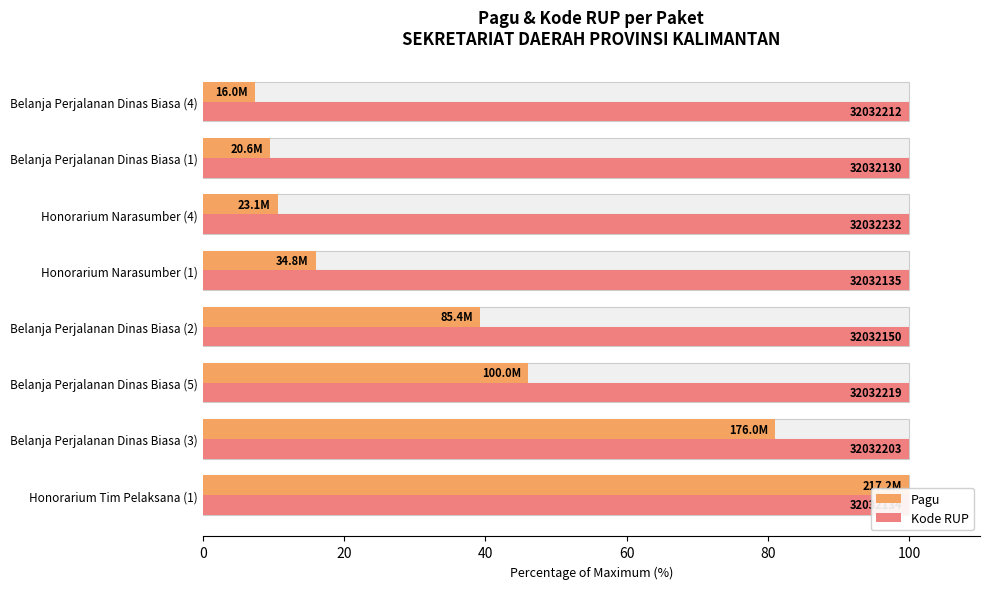

How many bars are there in each group?

2